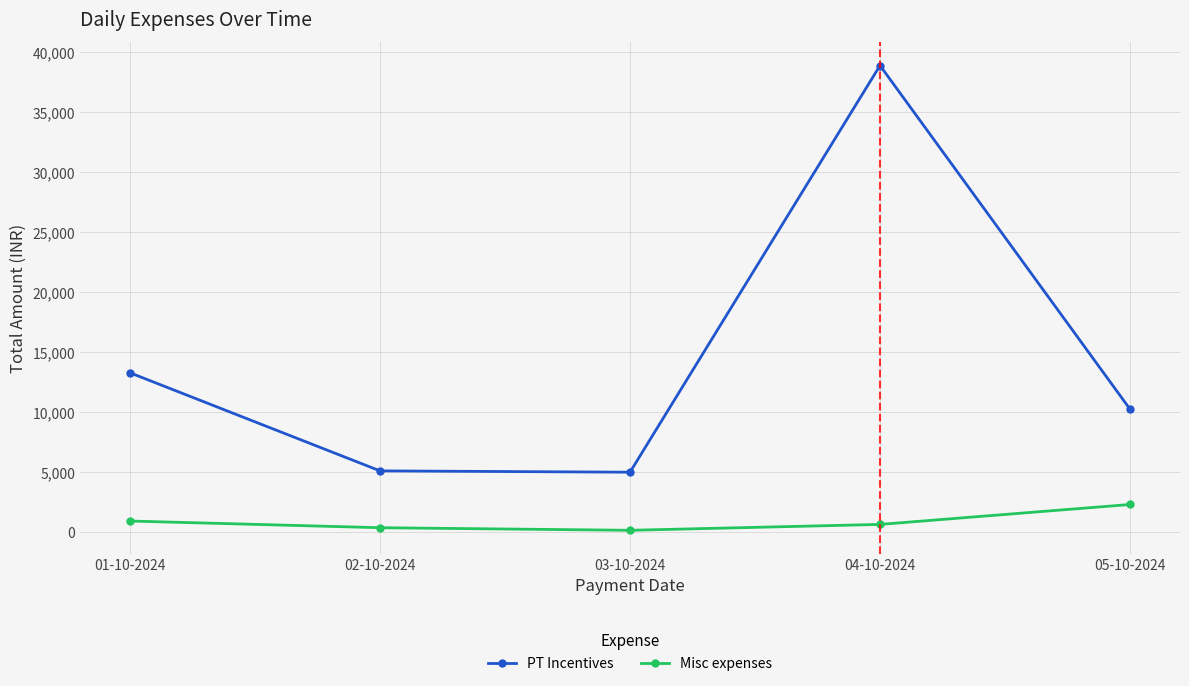

True or false: PT Incentives and Misc expenses intersect in this chart.

False